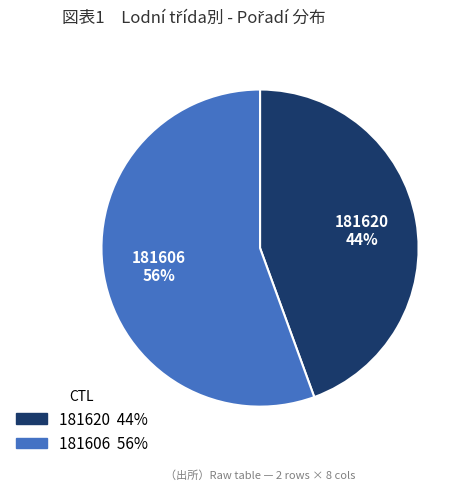

How many segments does this pie chart have?

2